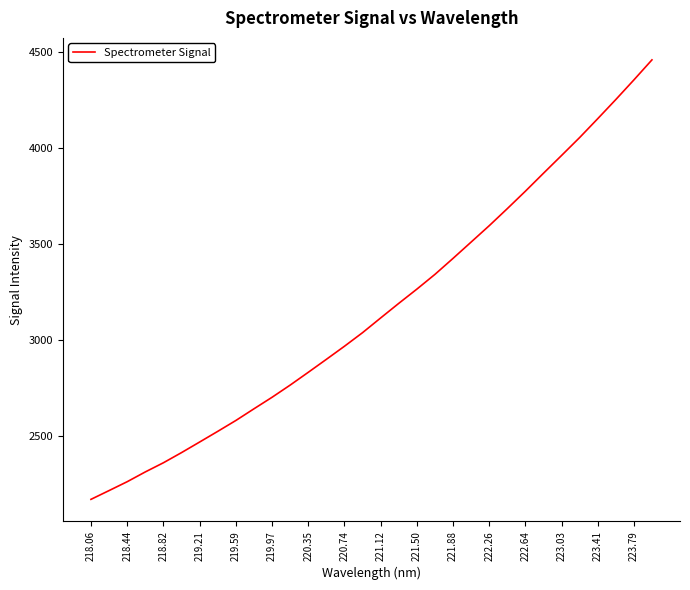

What is the maximum value shown in the chart?

4459.2